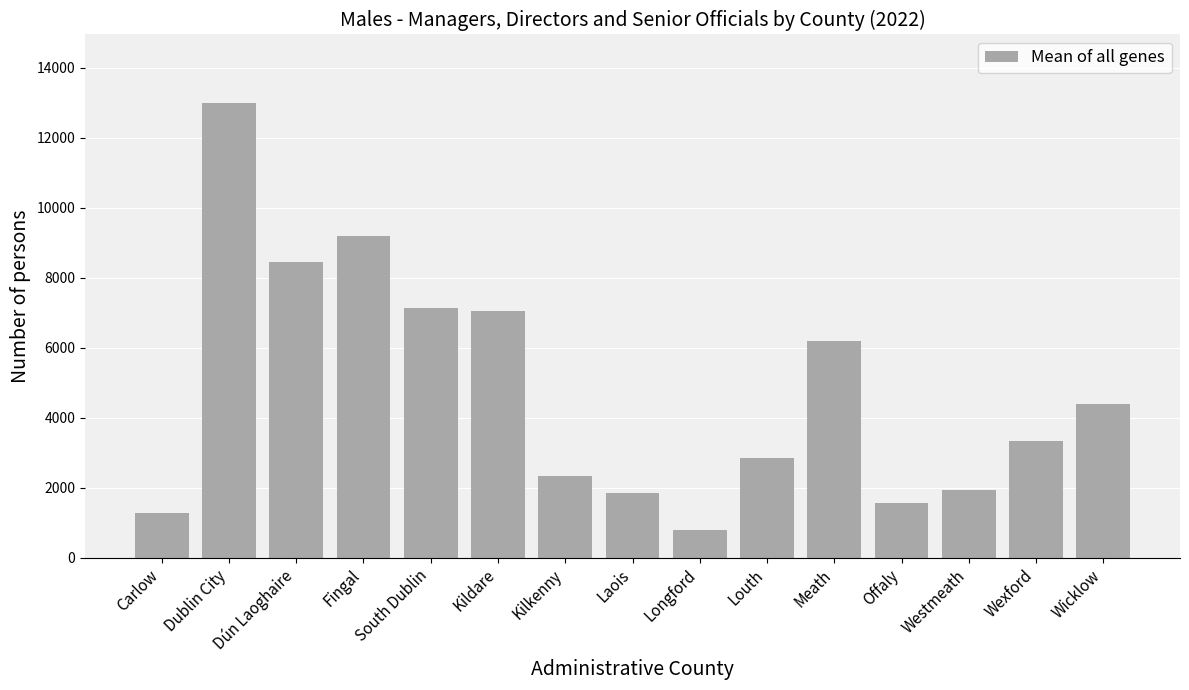

At which category does the chart reach its minimum across all series?

Longford